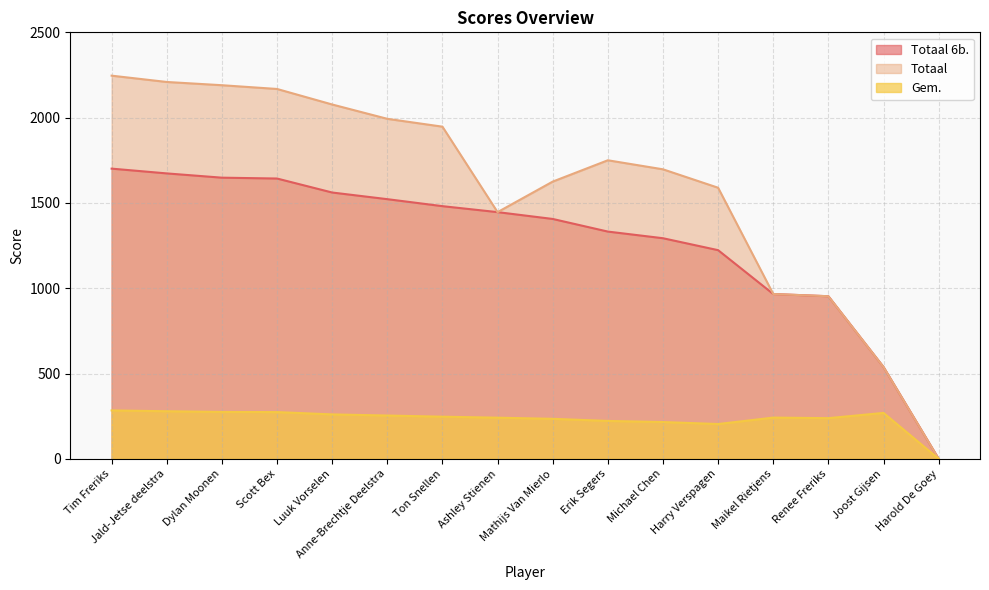

What is the label of the 15th point from the right?

Jald-Jetse deelstra